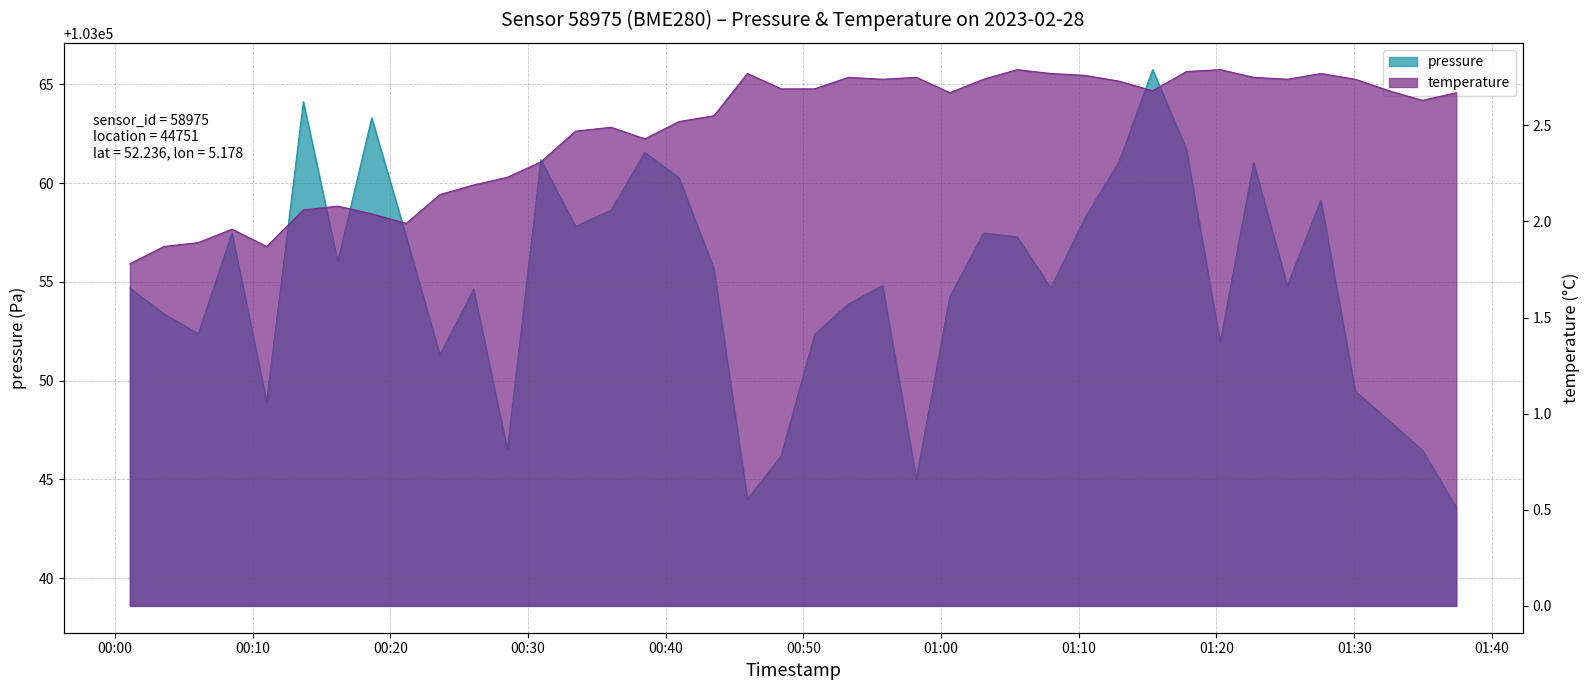

At which category is the sum across all series the highest?

01:15